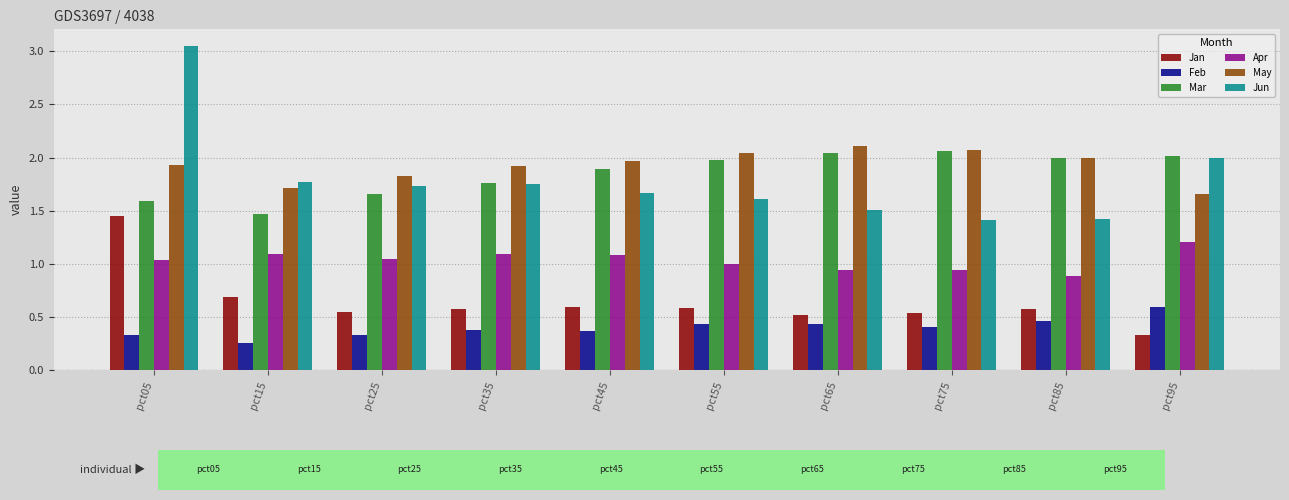

How many groups of bars are there?

10